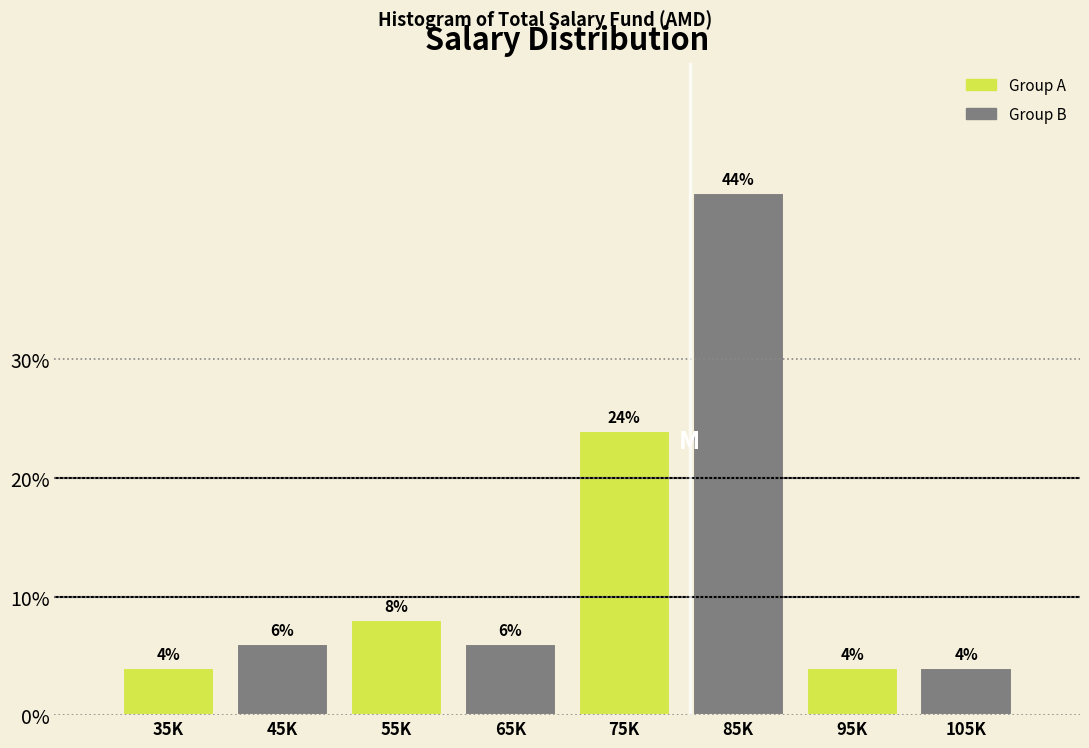

Reading left to right, extract all data points from this chart.

35K=4	45K=6	55K=8	65K=6	75K=24	85K=44	95K=4	105K=4